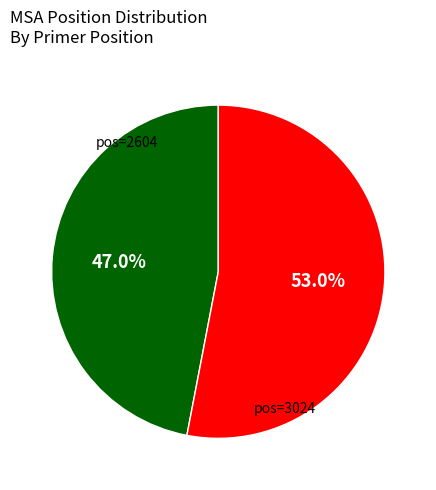

Is there a majority slice in this chart?

Yes